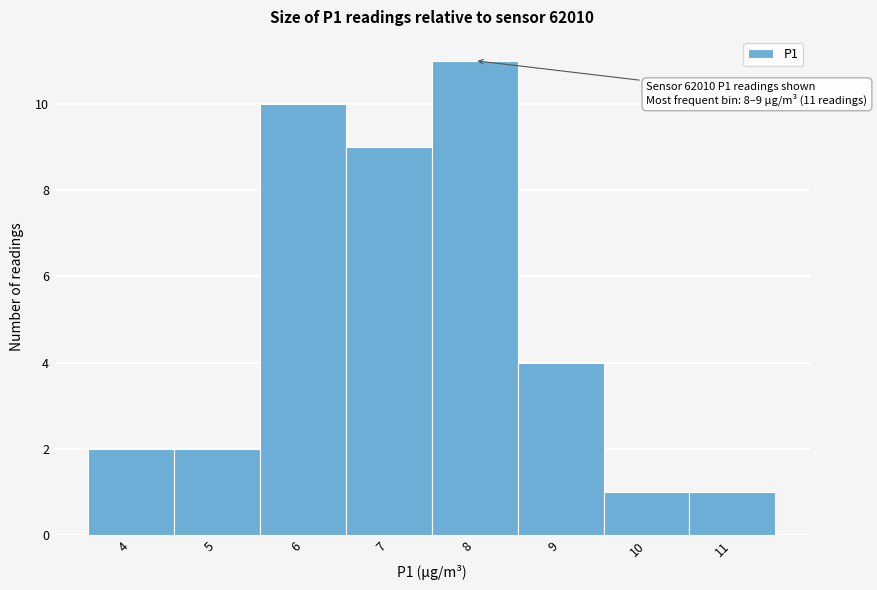

Reading right to left, list all the values displayed in this chart.

11=1	10=1	9=4	8=11	7=9	6=10	5=2	4=2